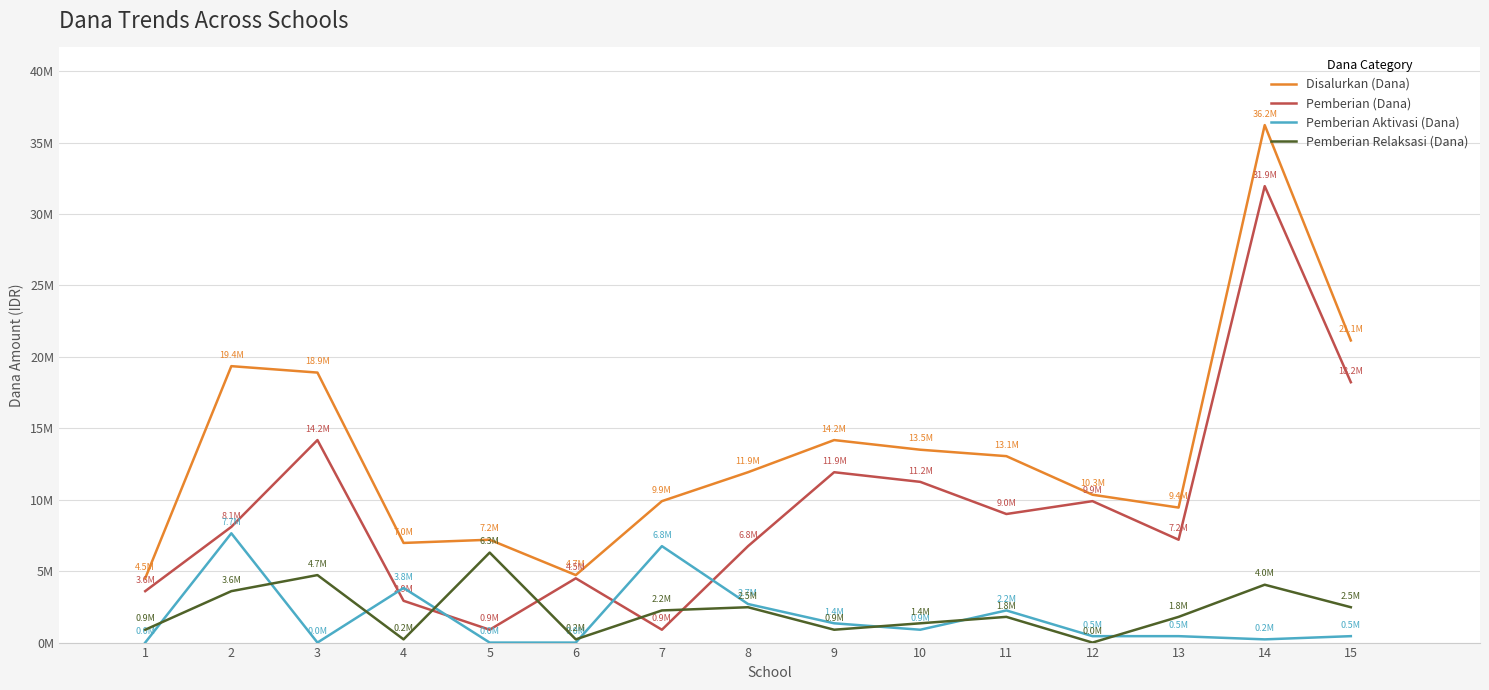

What is the spread (max minus min) of values at 6?

4725000